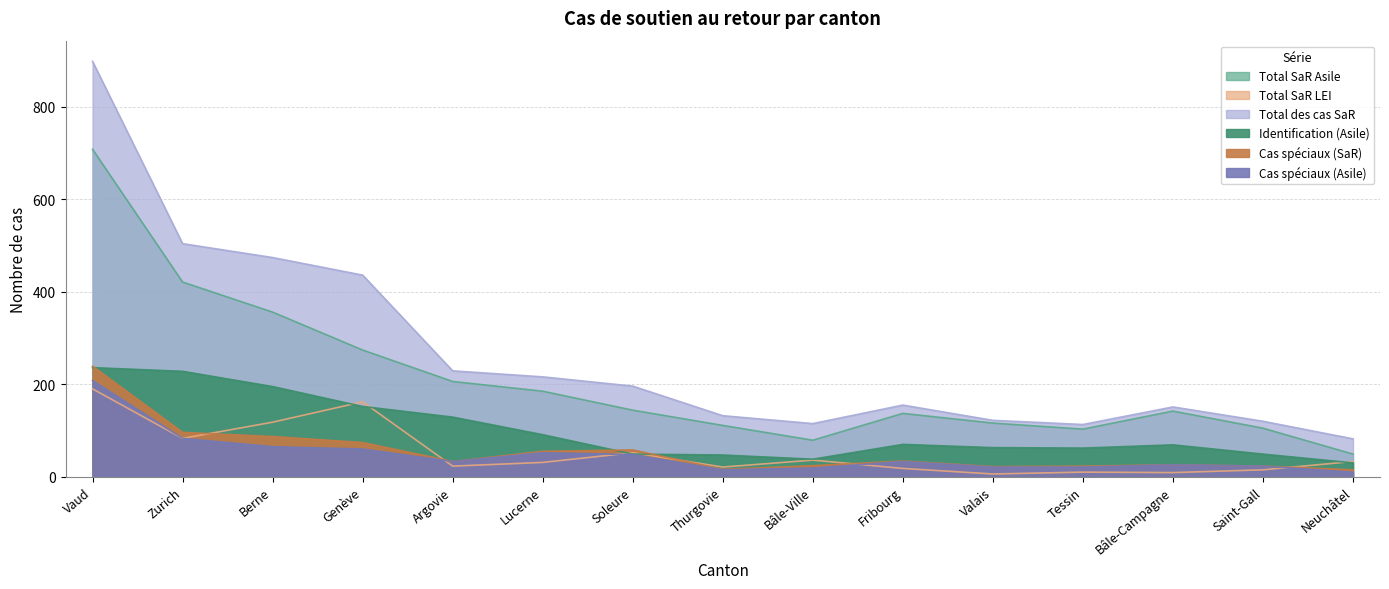

Reading right to left, transcribe all the data shown in this chart.

Total SaR Asile: 49	105	142	103	116	137	79	111	144	185	206	274	356	421	708
Total SaR LEI: 33	15	9	10	6	18	36	21	52	31	23	162	118	83	190
Total des cas SaR: 82	120	151	113	122	155	115	132	196	216	229	436	474	504	898
Identification (Asile): 30	49	69	62	63	70	38	47	49	91	129	152	195	228	236
Cas spéciaux (SaR): 15	23	26	23	22	34	24	16	58	55	33	74	87	96	239
Cas spéciaux (Asile): 10	23	26	21	21	33	19	15	48	52	33	60	65	83	208